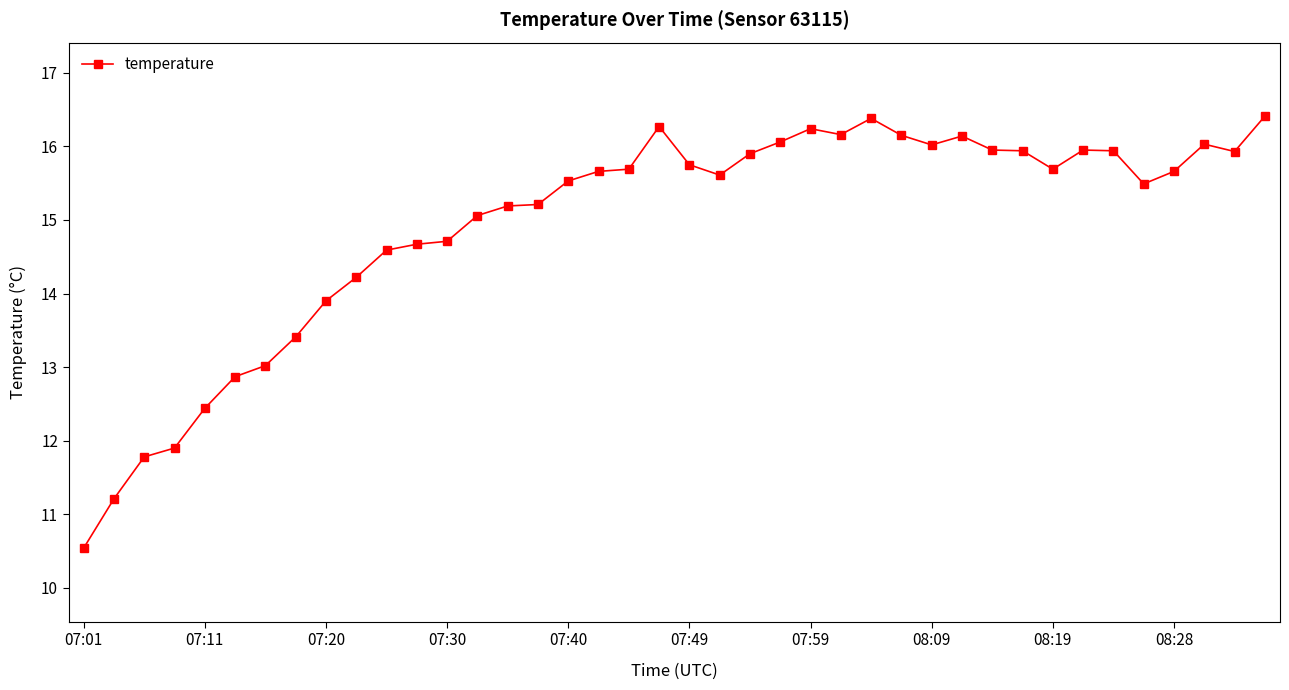

How many values are below 15?

13